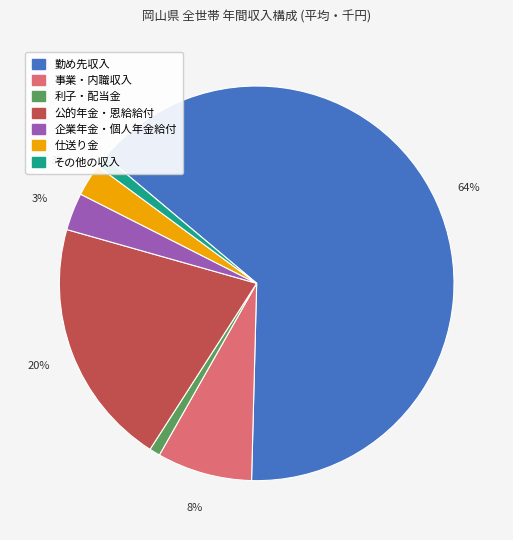

Does その他の収入 represent more than half of the total?

No